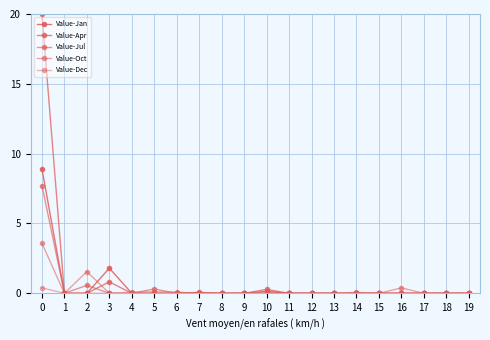

Where is the first local maximum for Value-Jul?

2